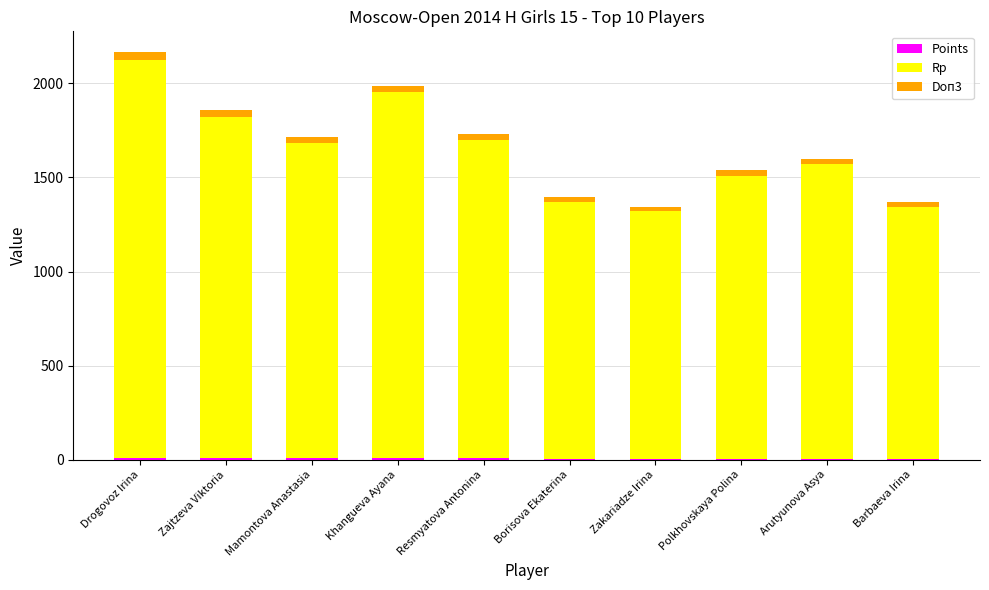

How many data points does each series have?

10